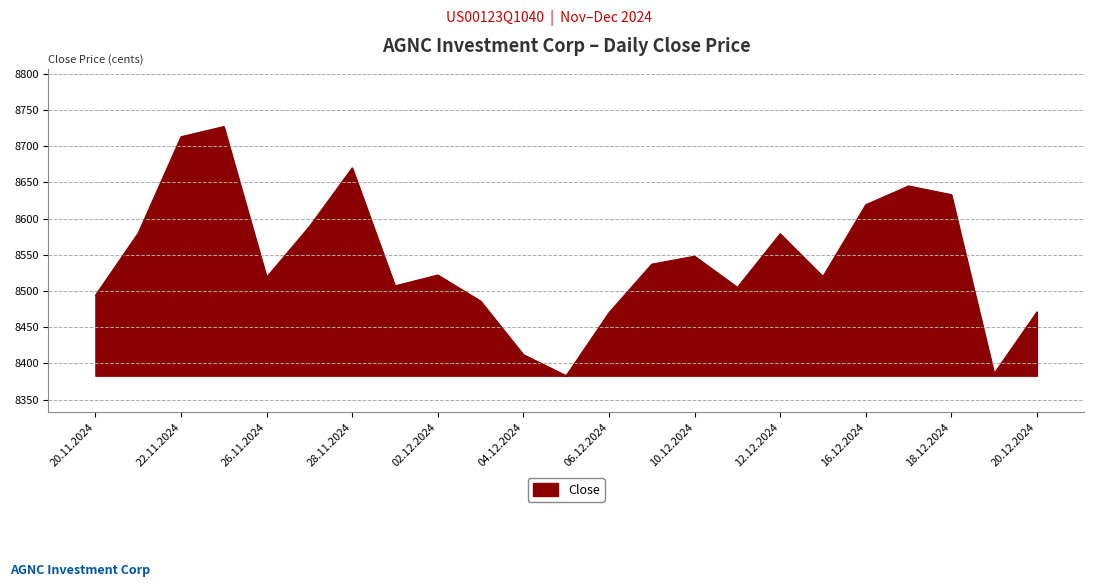

What is the average value?

8544